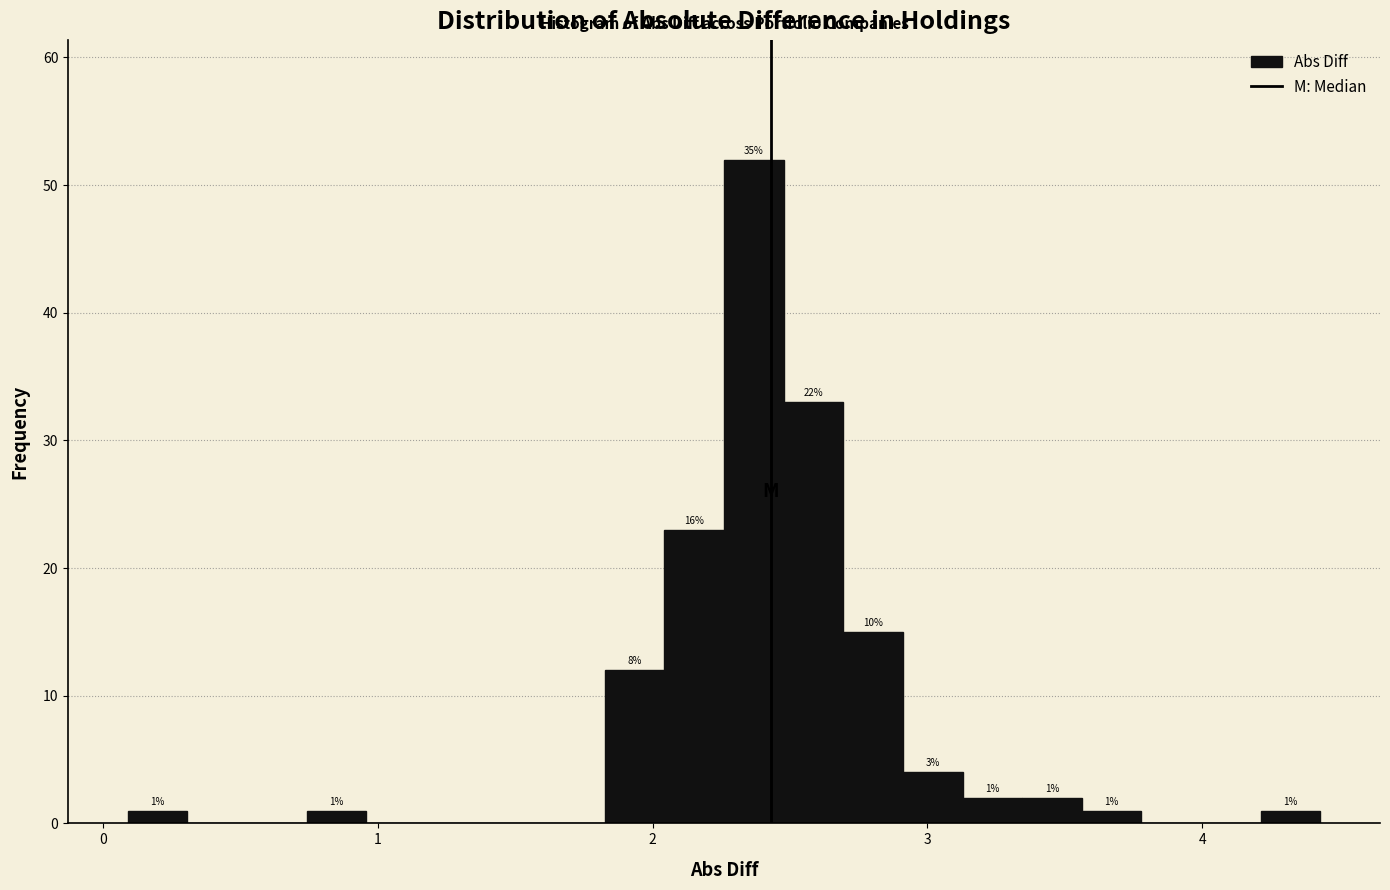

Around what value on the x-axis is the tallest bar? Give the approximate position of its centre, as read against the axis.

2.4